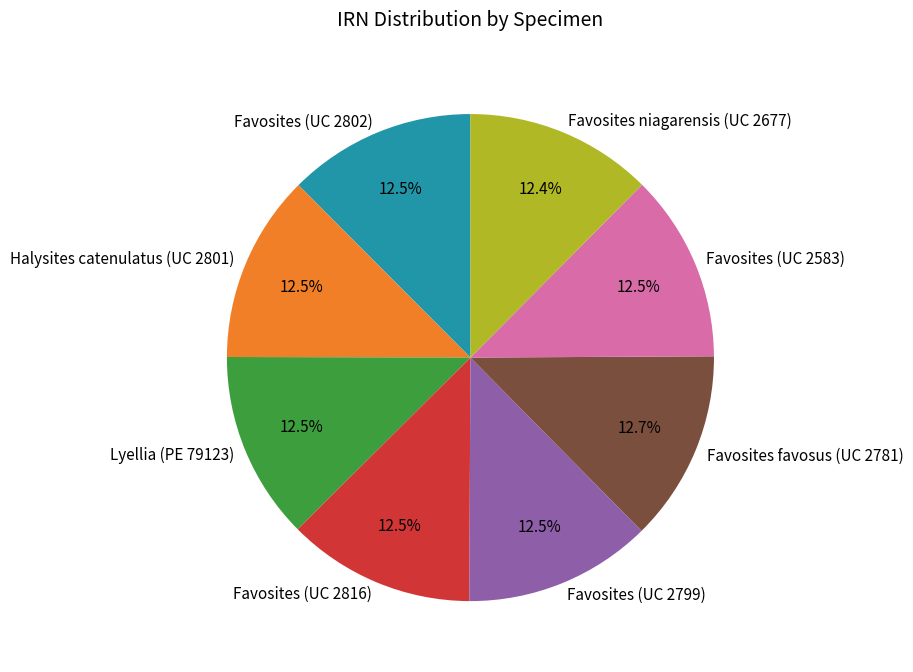

Approximately how many times larger is the value at Lyellia (PE 79123) compared to Favosites favosus (UC 2781)?

1.0